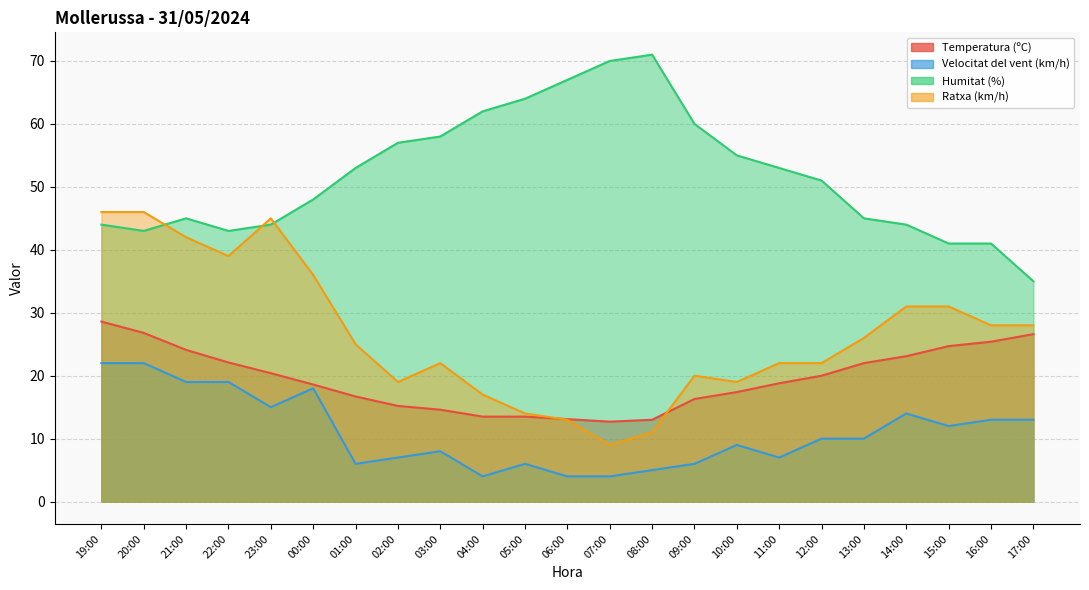

List the series in order of their peak value, lowest first.

Velocitat del vent (km/h), Temperatura (ºC), Ratxa (km/h), Humitat (%)